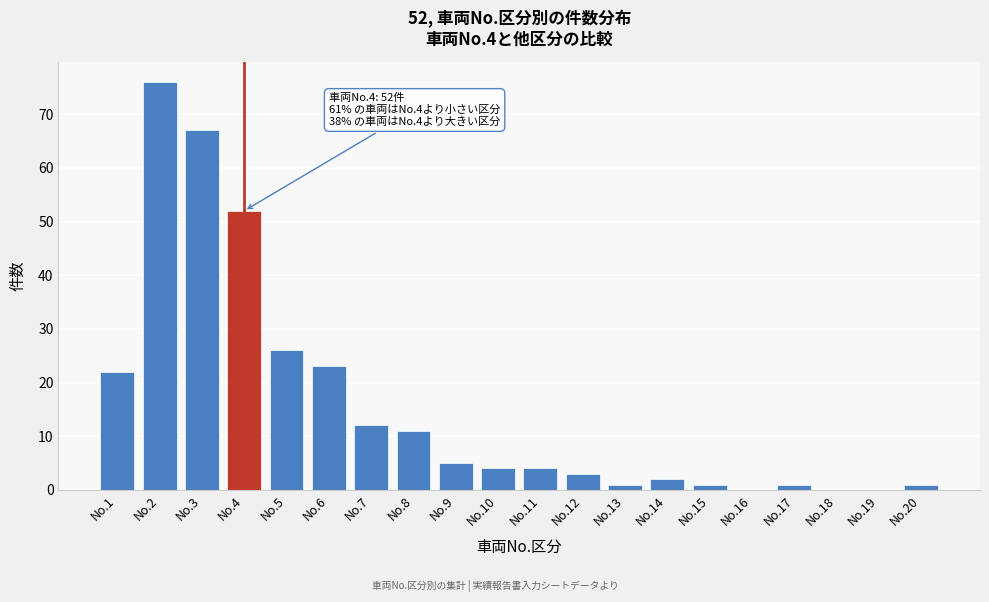

Reading left to right, transcribe all the data shown in this chart.

No.1=22	No.2=76	No.3=67	No.4=52	No.5=26	No.6=23	No.7=12	No.8=11	No.9=5	No.10=4	No.11=4	No.12=3	No.13=1	No.14=2	No.15=1	No.16=0	No.17=1	No.18=0	No.19=0	No.20=1